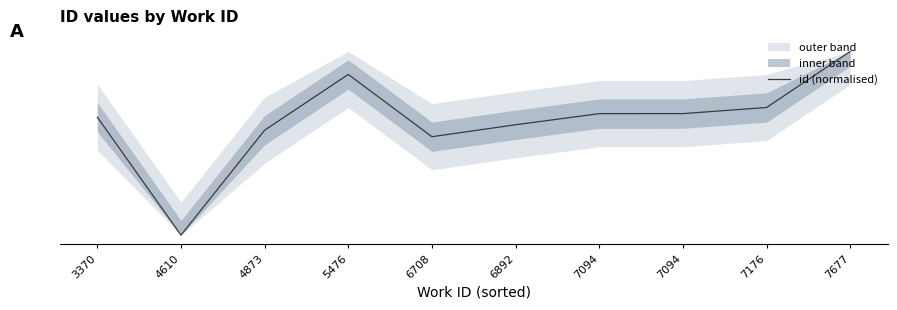

How many lines are shown in the chart?

1